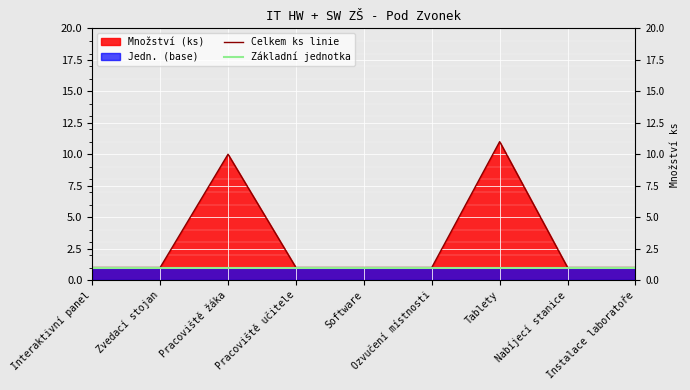

What is the label of the 2nd point from the left?

Zvedací stojan